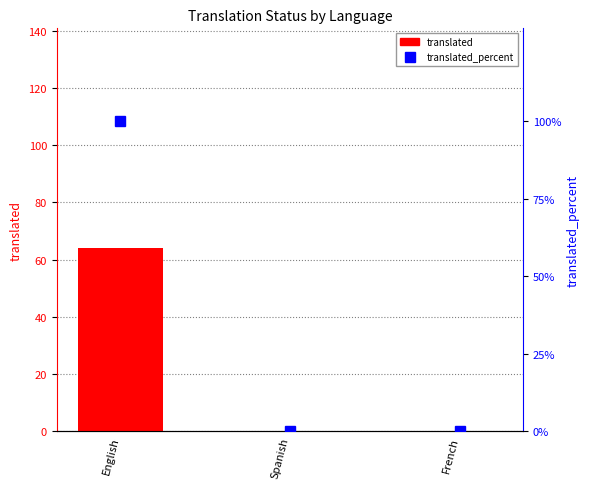

What is the maximum value for translated_percent?

100